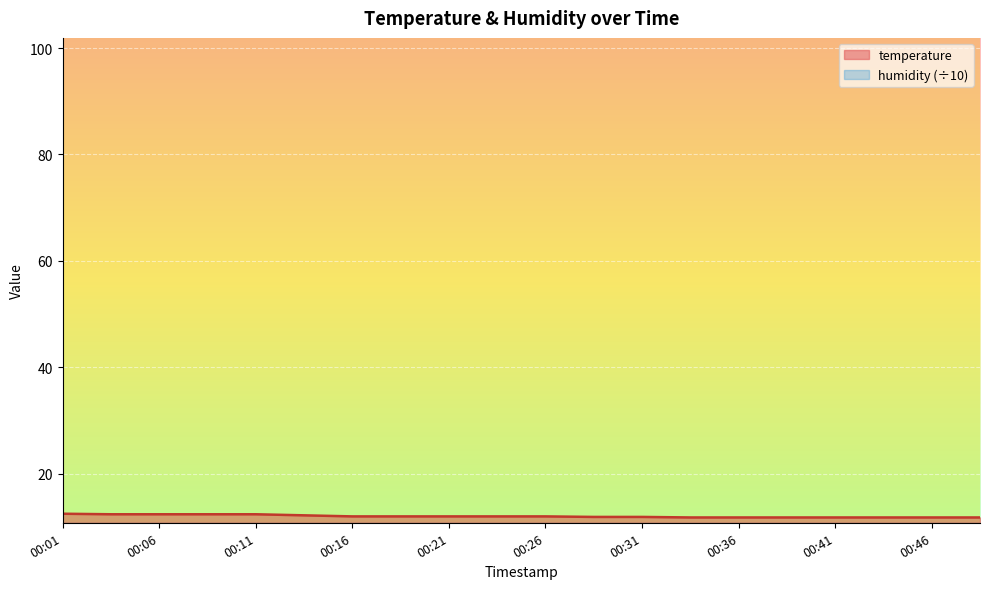

What is the value of the 9th point from the left?

12.0